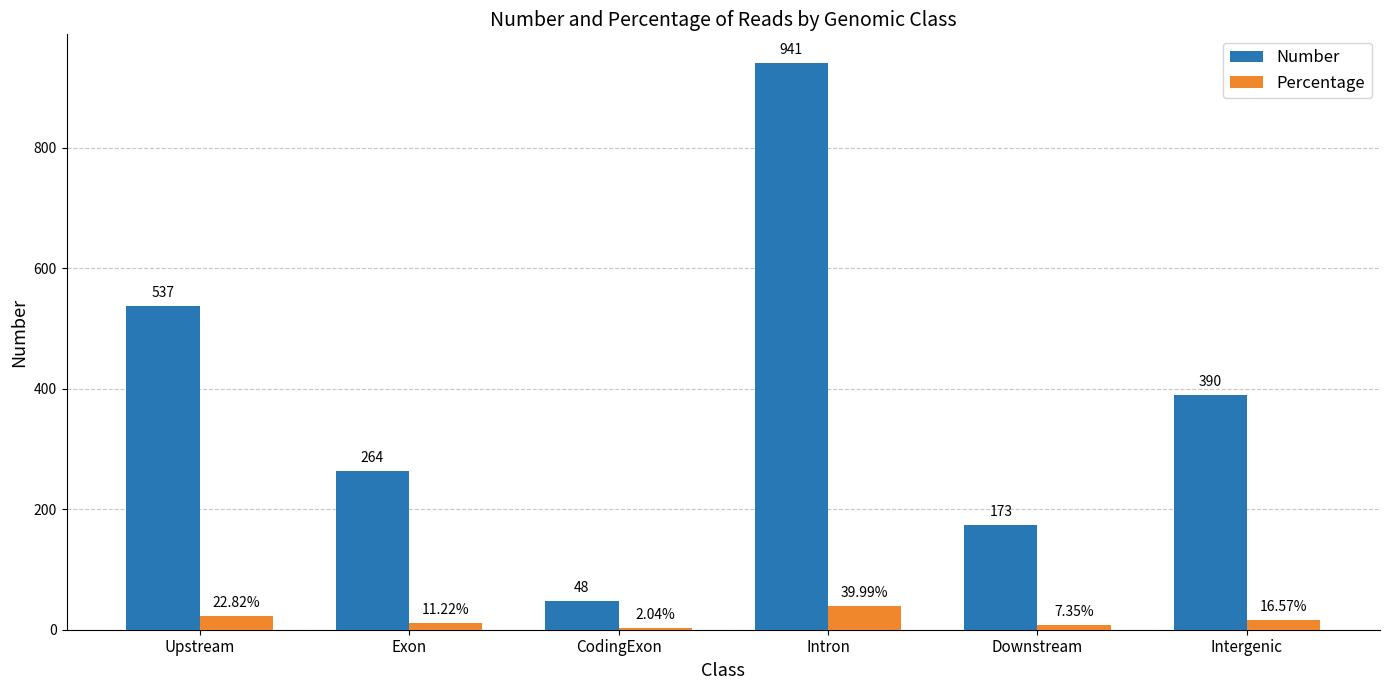

How many groups of bars are there?

6